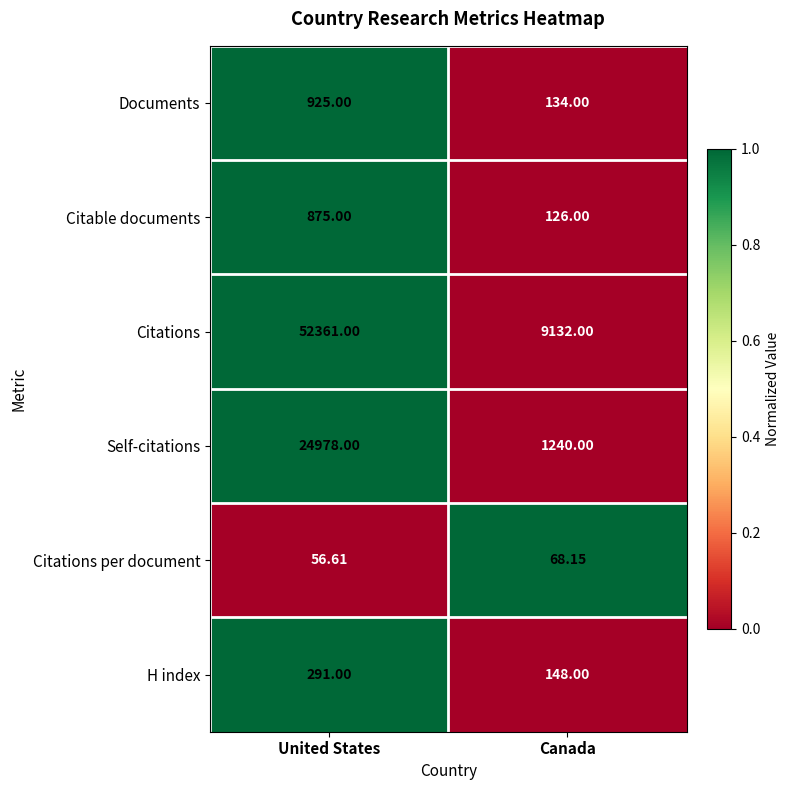

Rank the series by their maximum value, from lowest to highest.

Citations per document, H index, Citable documents, Documents, Self-citations, Citations